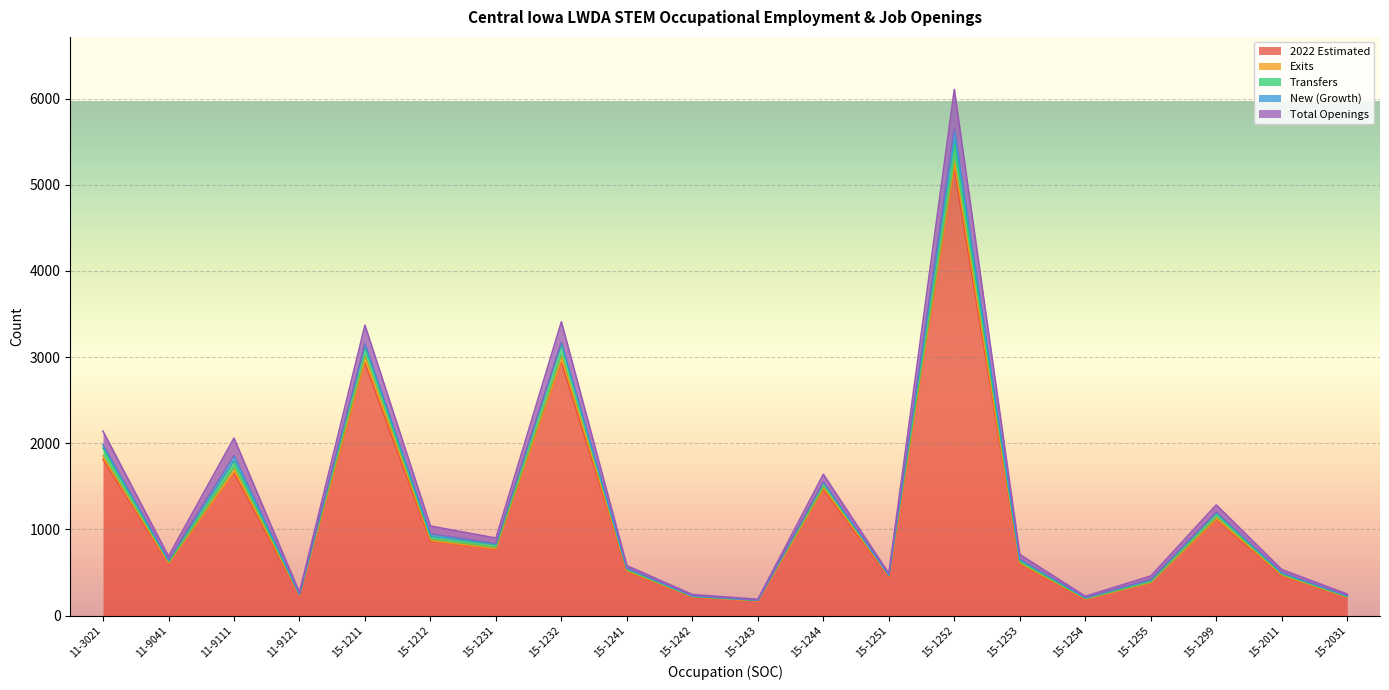

The value of Transfers at 15-1252 is 2367. True or false?

False